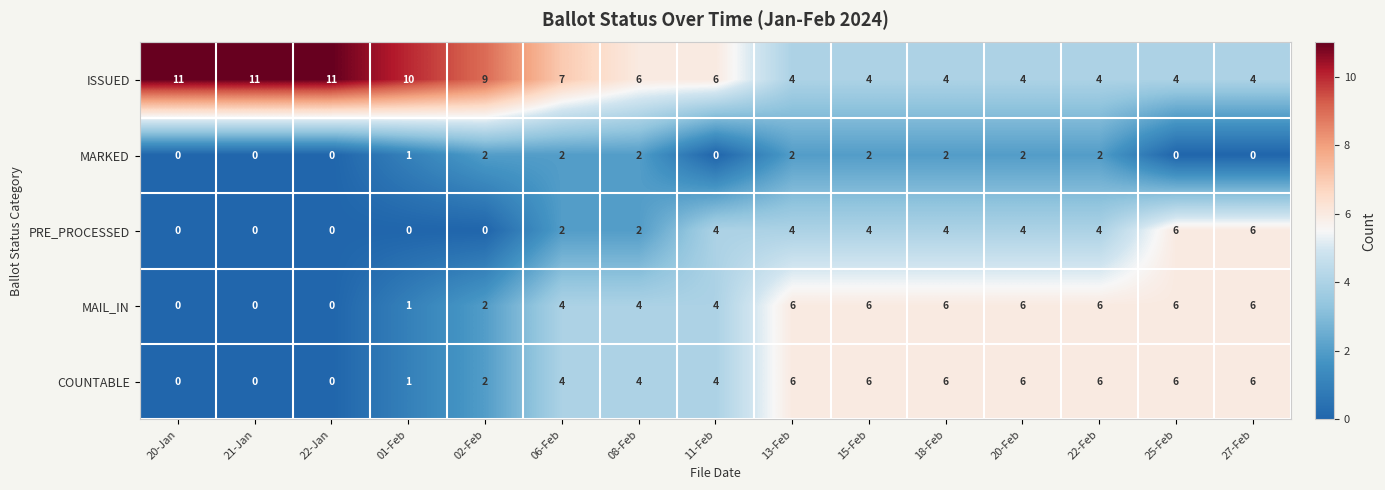

What is the sum of the ISSUED values at 22-Jan and 15-Feb?

15